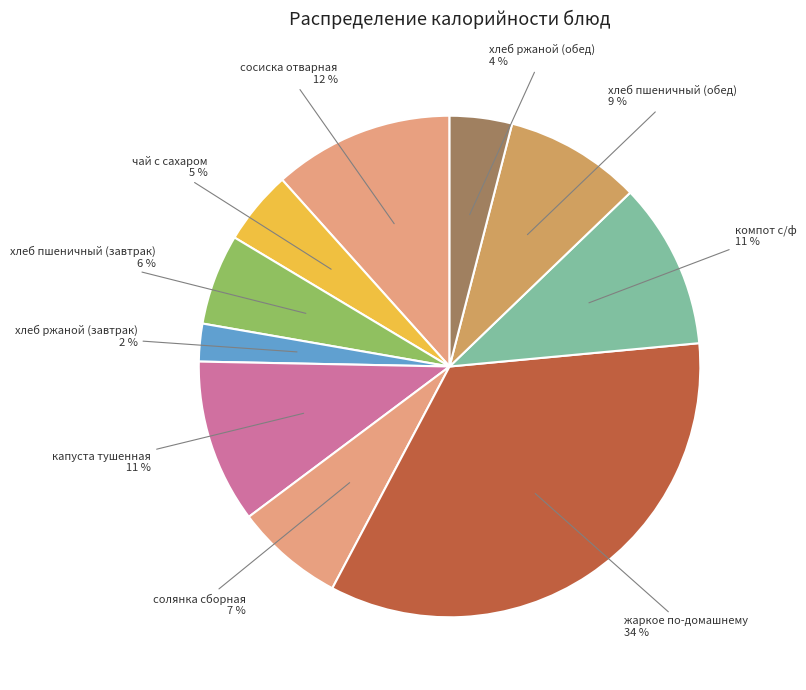

How many slices are in this pie chart?

10